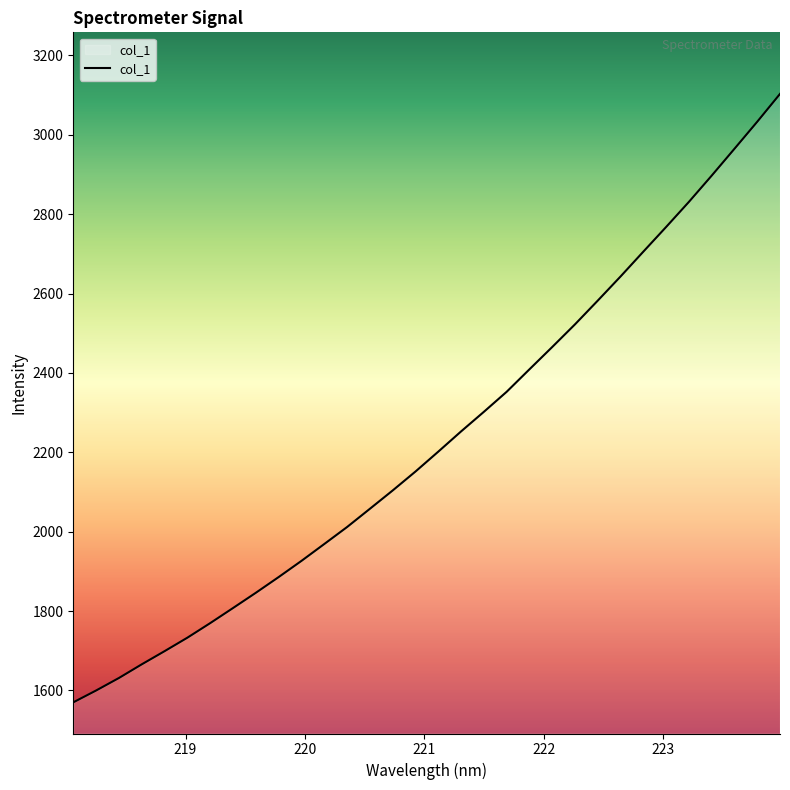

What is the difference between the maximum and minimum values?

1532.7